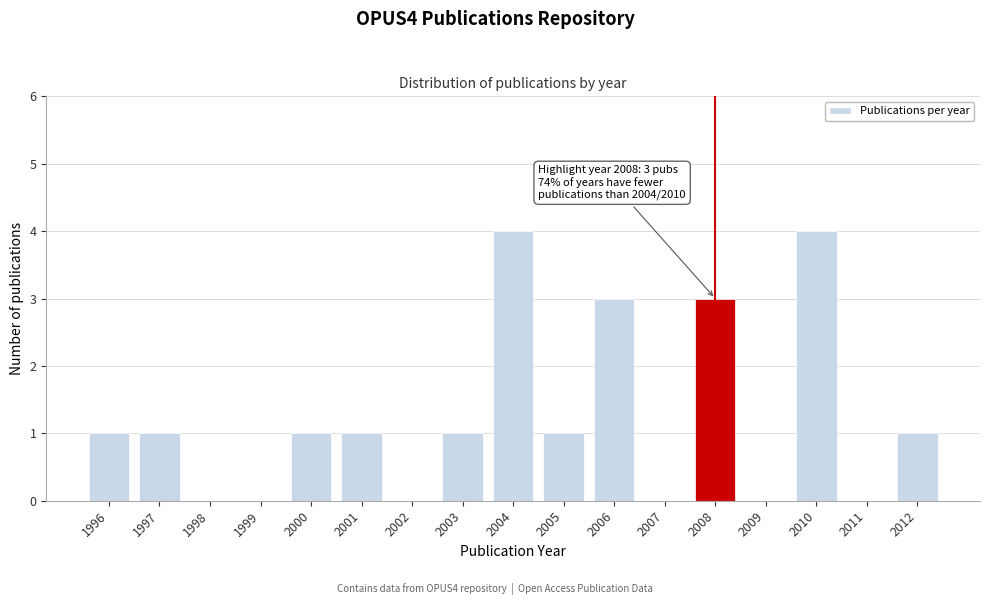

Reading left to right, transcribe all the data shown in this chart.

1996=1	1997=1	1998=0	1999=0	2000=1	2001=1	2002=0	2003=1	2004=4	2005=1	2006=3	2007=0	2008=3	2009=0	2010=4	2011=0	2012=1